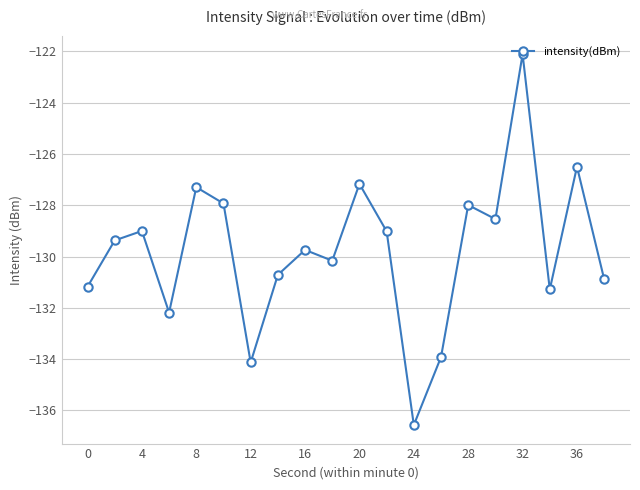

What is the smallest value displayed?

-136.6